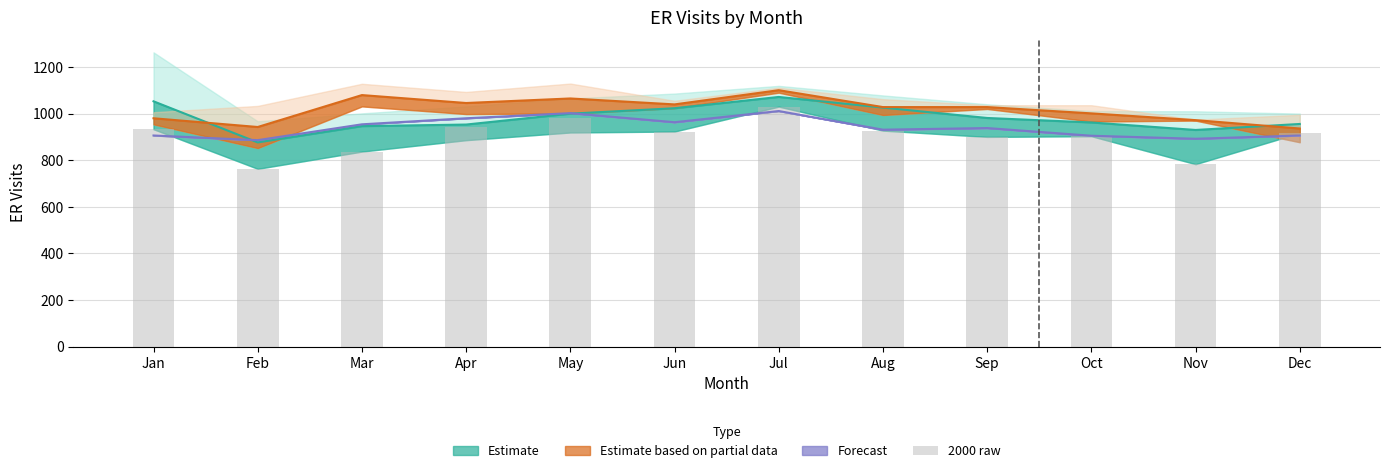

How many bars are there in total?

12